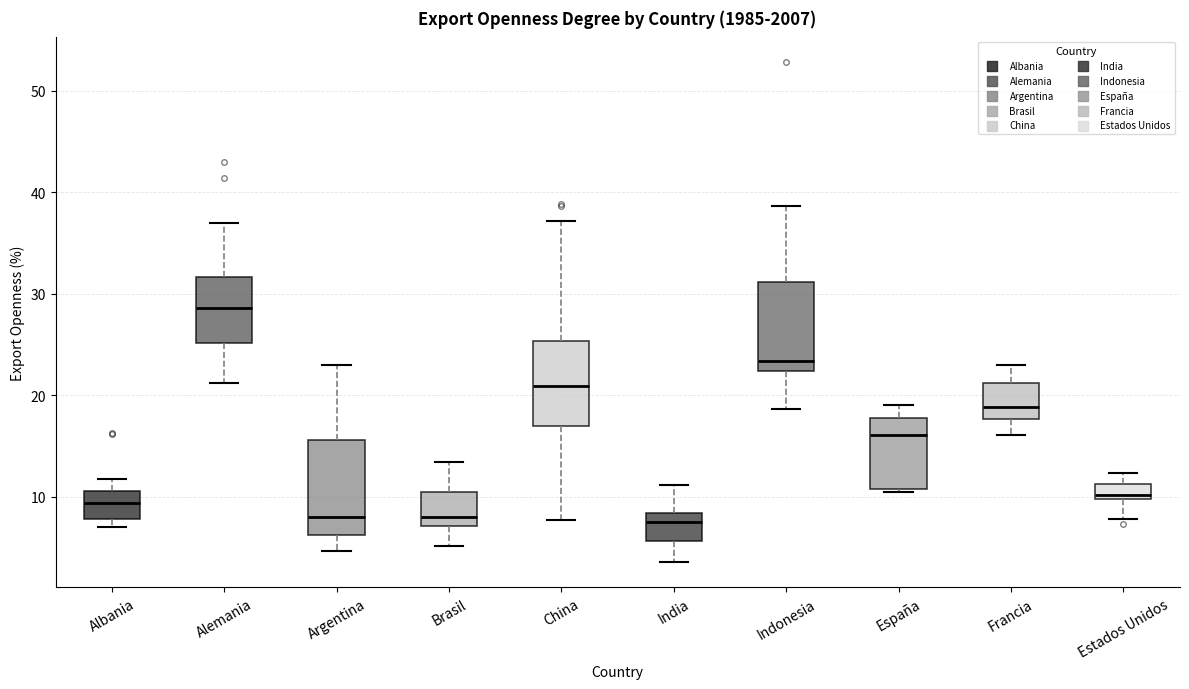

Where does the upper whisker of the box for Francia end on the y-axis? The values are not printed on the chart, so give them approximately, as read against the axis.

23